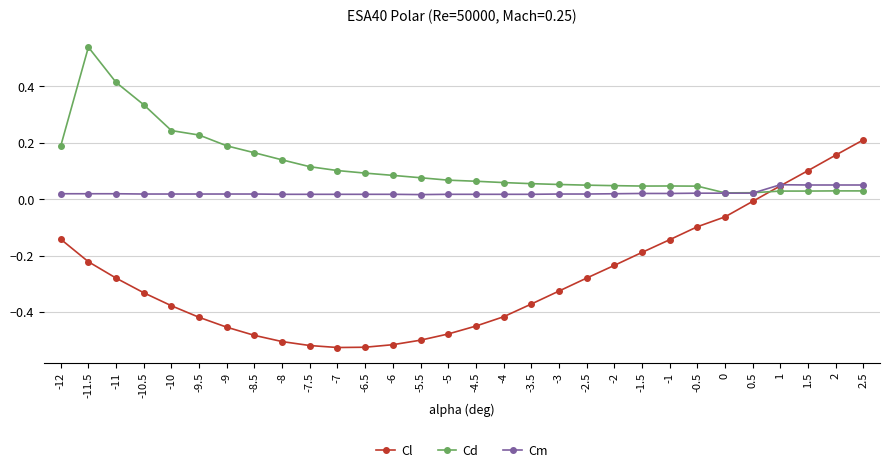

How many times do Cm and Cl cross each other?

1